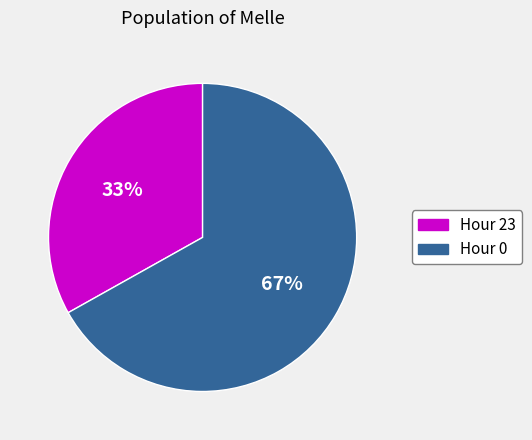

Which slice is the smallest?

Hour 23